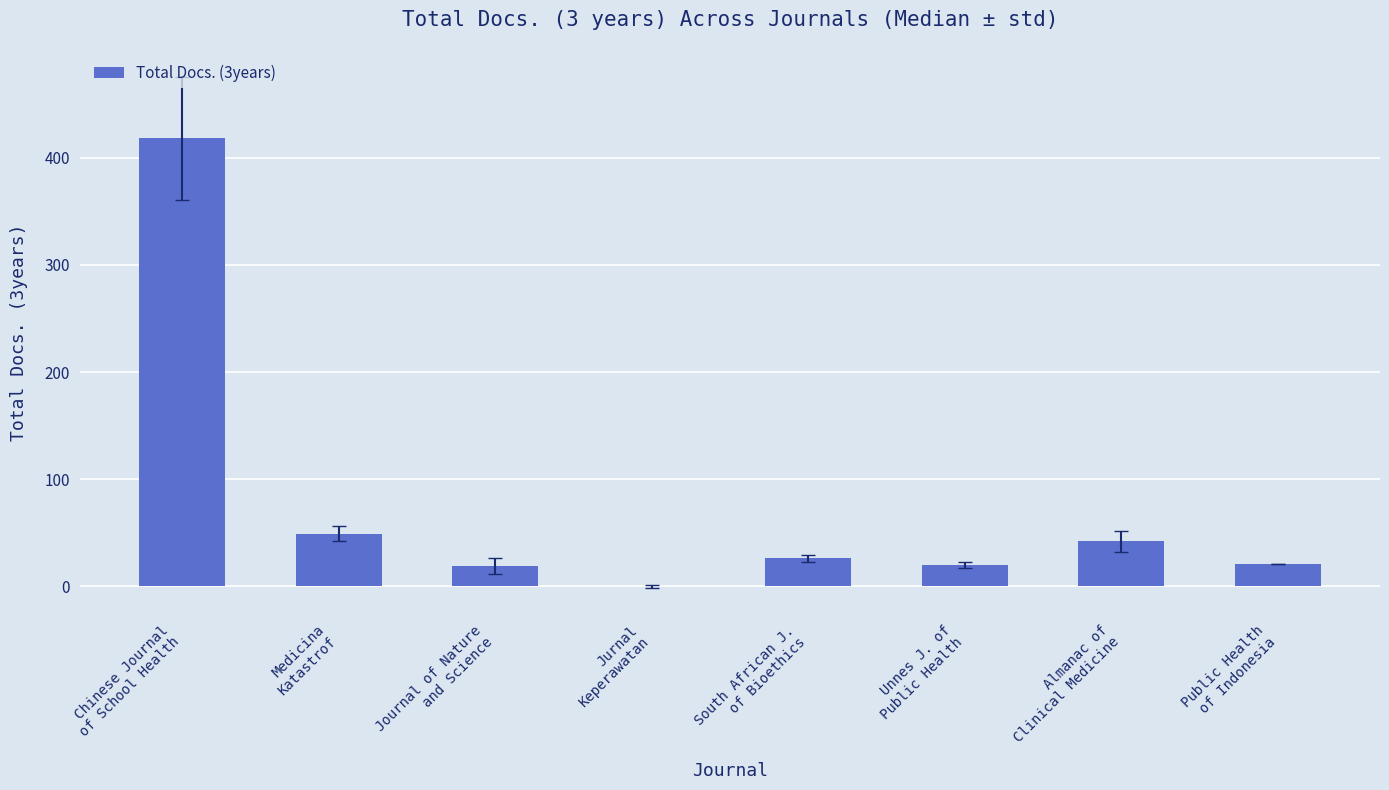

What is the sum of the values at Journal of Nature
and Science and Jurnal
Keperawatan?

19